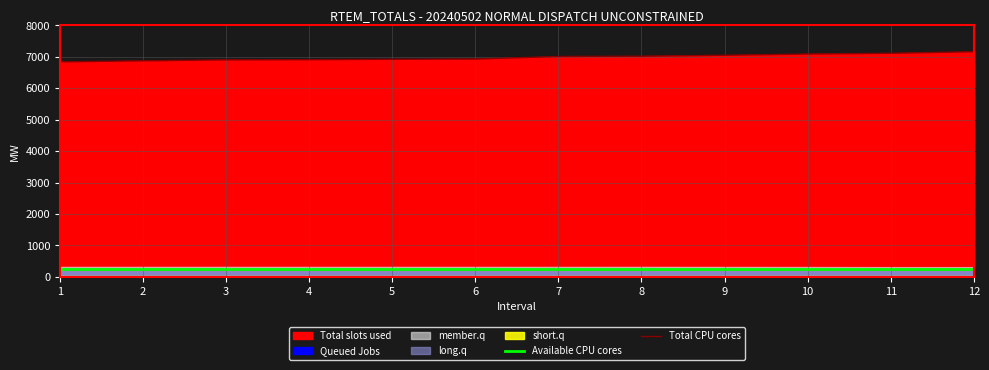

Count the number of categories in the chart.

12